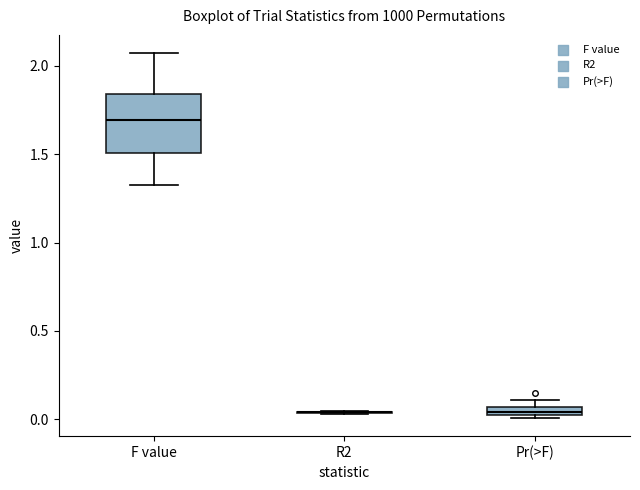

Where is the upper edge of the box for Pr(>F) on the y-axis? The values are not printed on the chart, so give them approximately, as read against the axis.

0.05